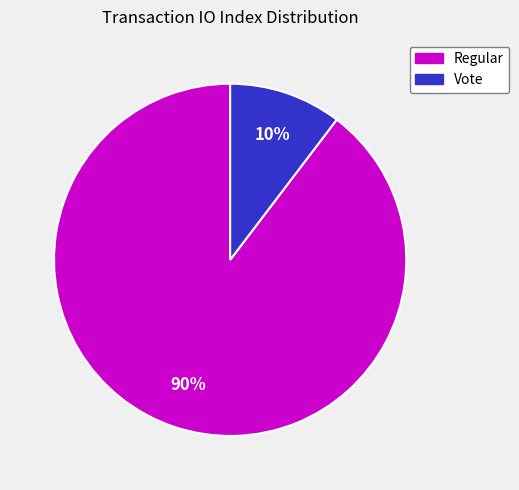

Is there any slice that represents more than half of the pie?

Yes